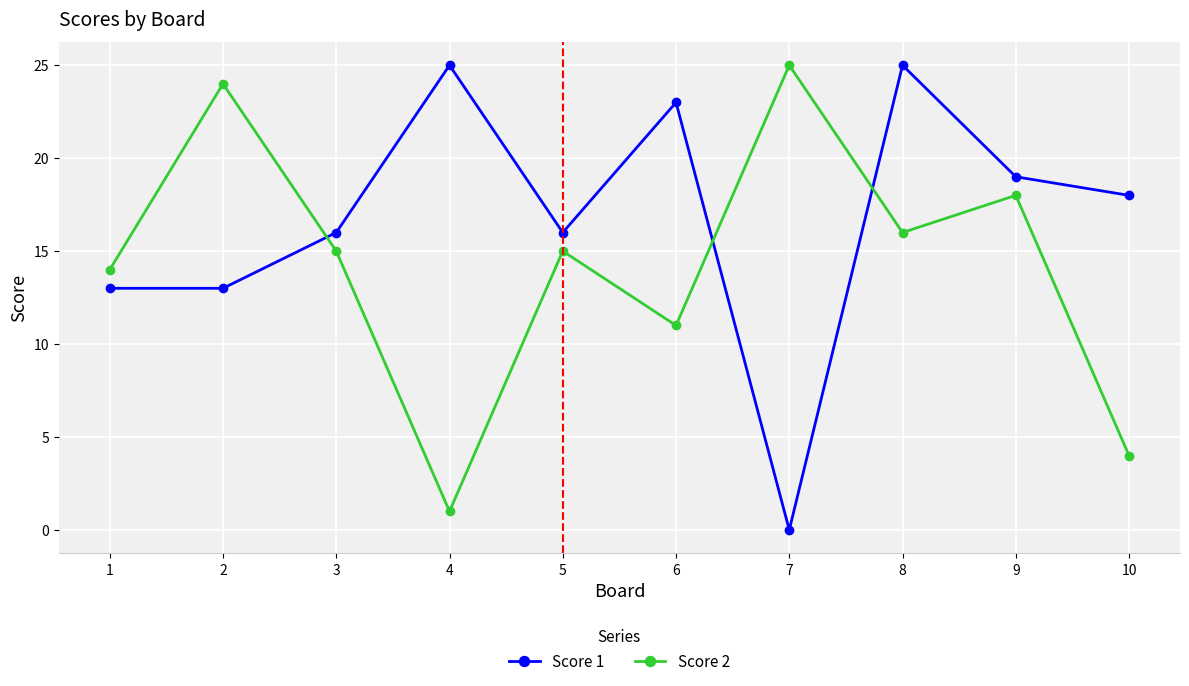

What is the average value of the Score 2 series?

14